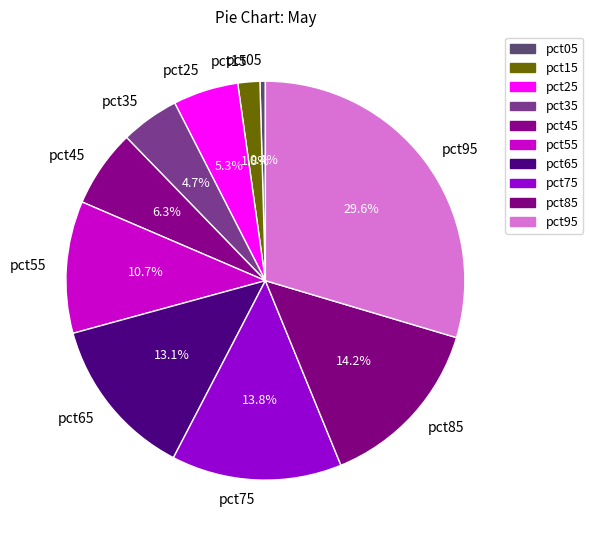

True or false: pct15 accounts for 2% of the total.

True